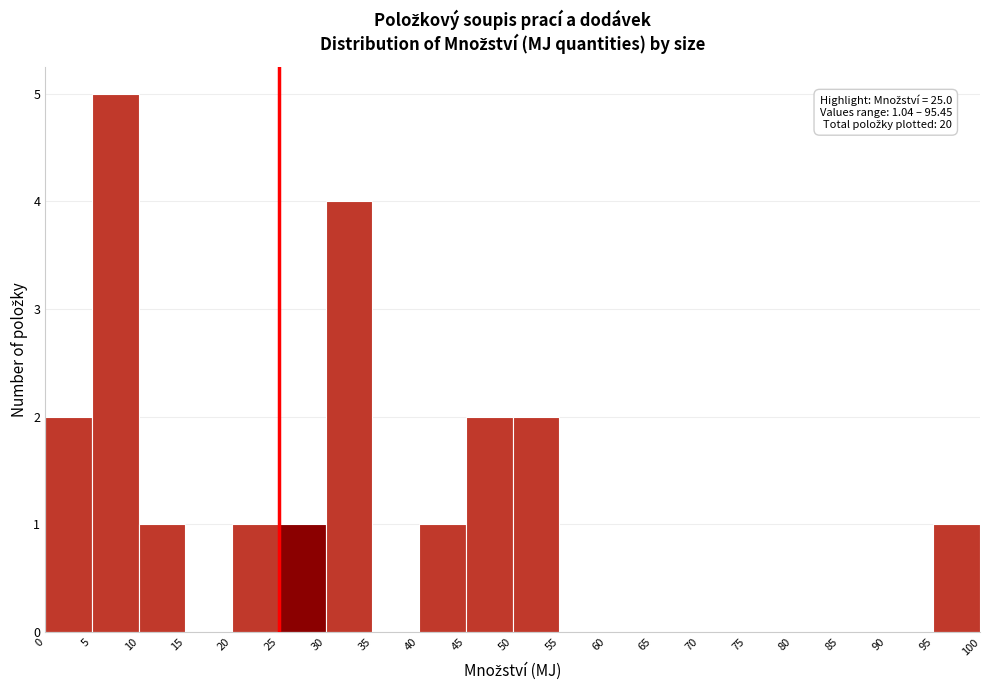

Over which range of the x-axis is the bar tallest?

5 to 10